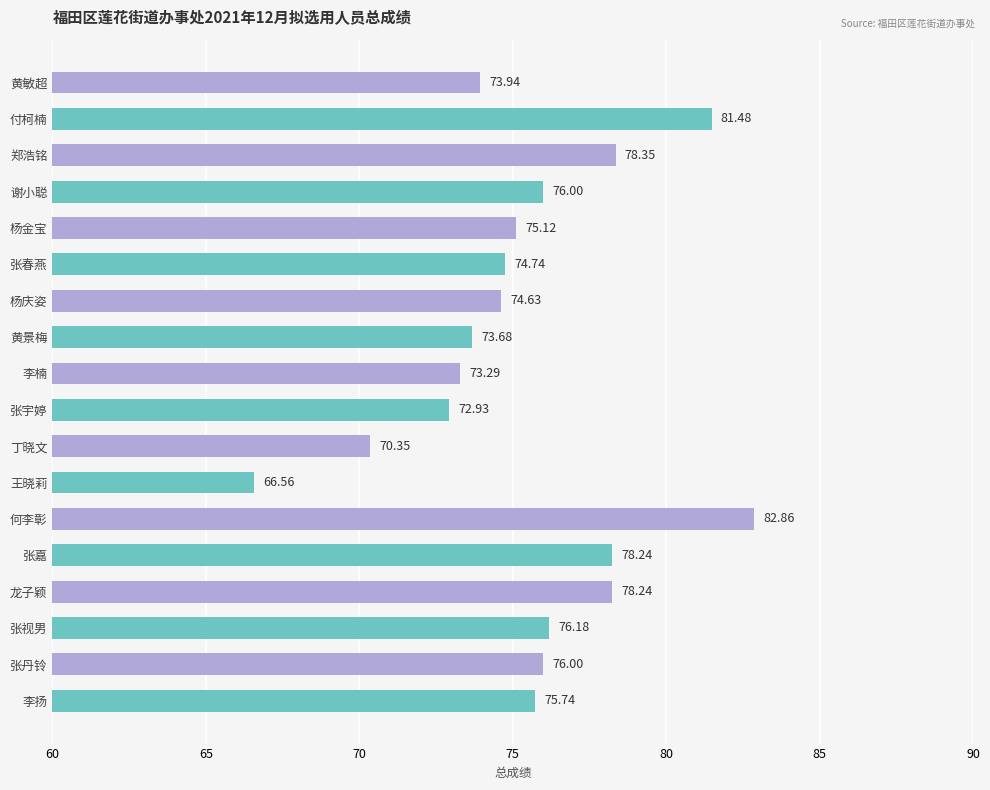

How many data points does each series have?

18